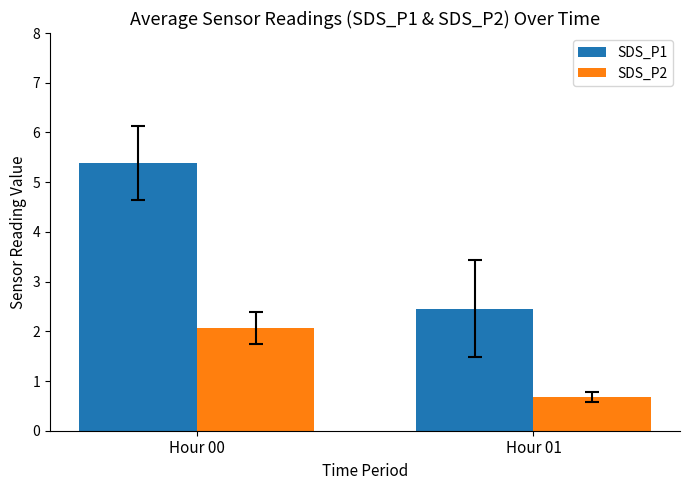

What is the maximum value shown in the chart?

5.4